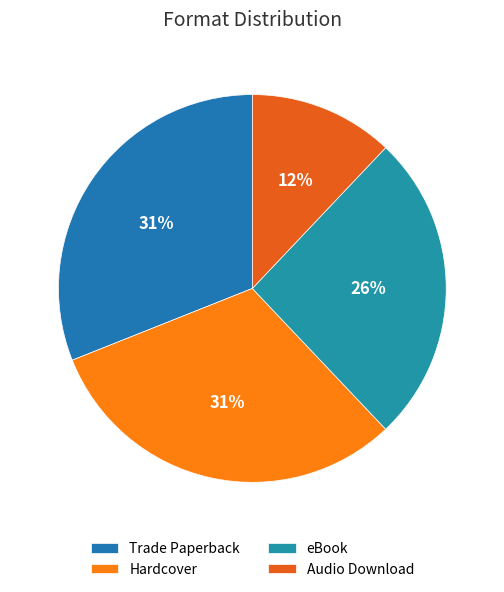

To the nearest percent, what is the difference between the largest and smallest slice percentages?

19%